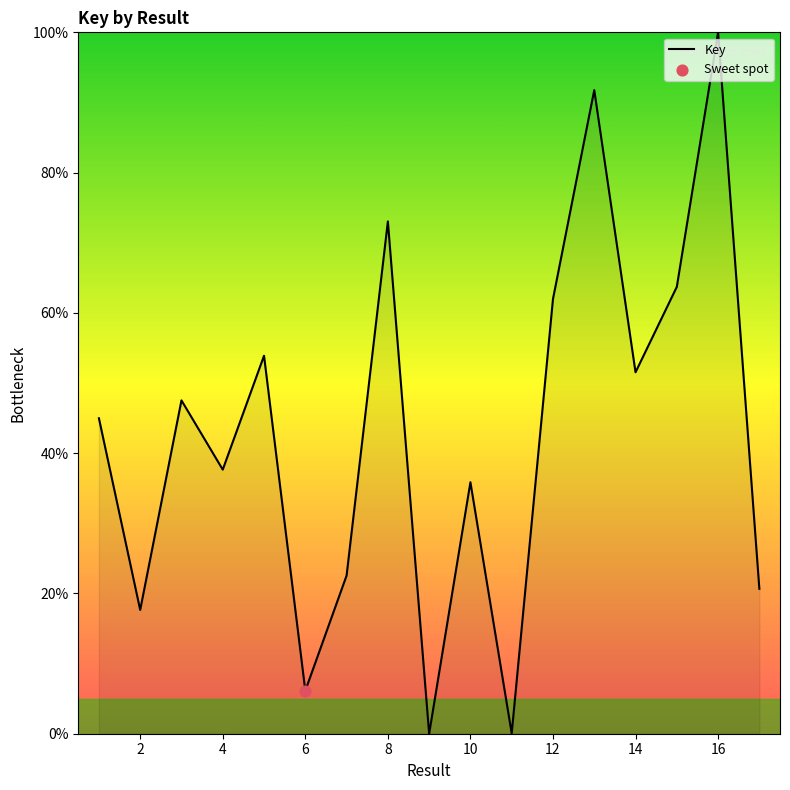

What is the maximum value shown in the chart?

100.0